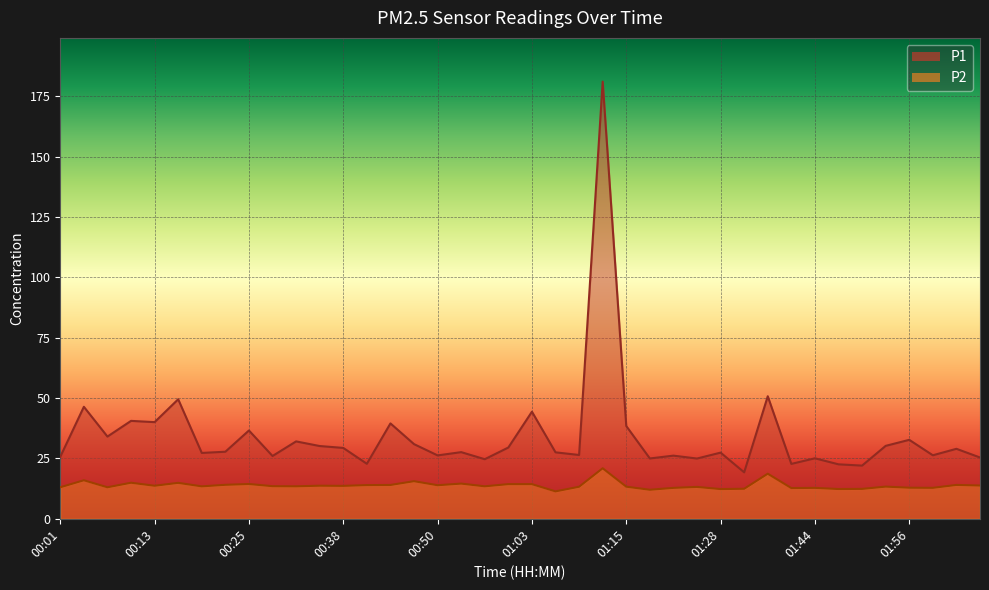

True or false: P1 and P2 cross at least once.

False